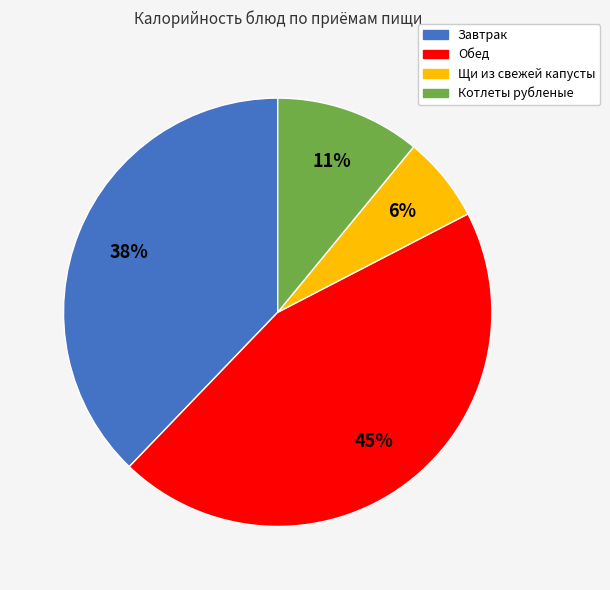

Do Завтрак and Котлеты рубленые together represent more than half of the pie?

No